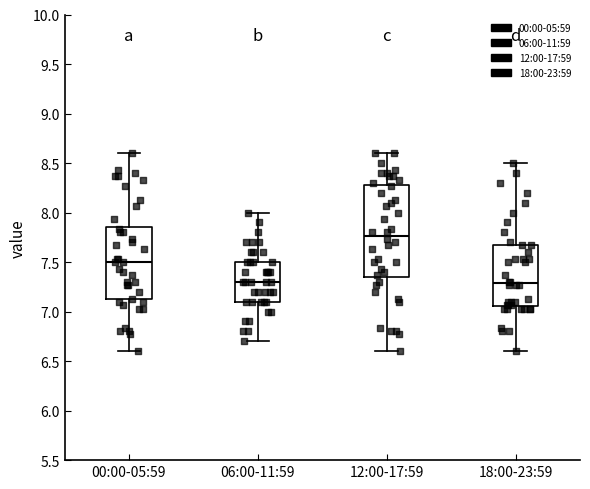

Reading left to right, read every box against the y-axis: the position of its median line, the range the box covers, and the ends of its whiskers. The values are not printed on the chart, so give them approximately, as read against the axis.

00:00-05:59: median 7.50, box 7.10 to 7.85, whiskers 6.60 to 8.60
06:00-11:59: median 7.30, box 7.10 to 7.50, whiskers 6.70 to 8.00
12:00-17:59: median 7.75, box 7.35 to 8.30, whiskers 6.60 to 8.60
18:00-23:59: median 7.30, box 7.05 to 7.65, whiskers 6.60 to 8.50